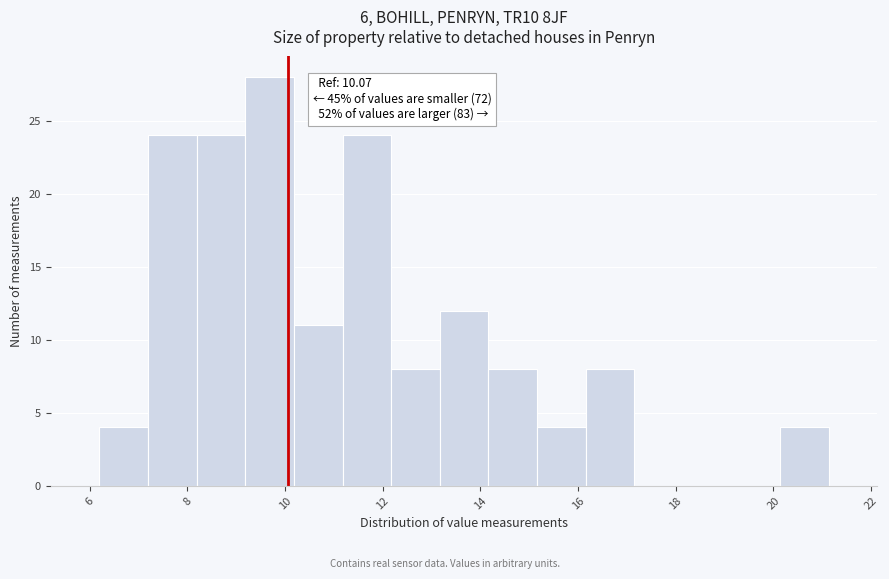

Which range on the x-axis has the tallest bar?

9.2 to 10.2